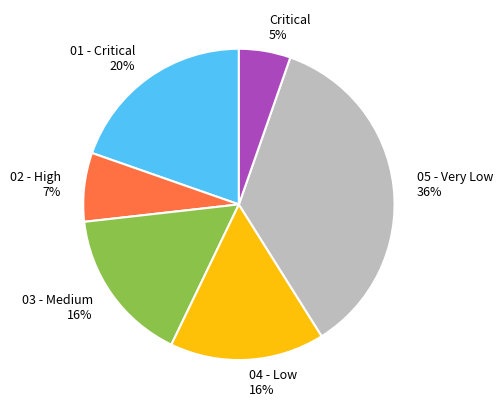

To the nearest percent, what portion does 02 - High 7% represent?

7%